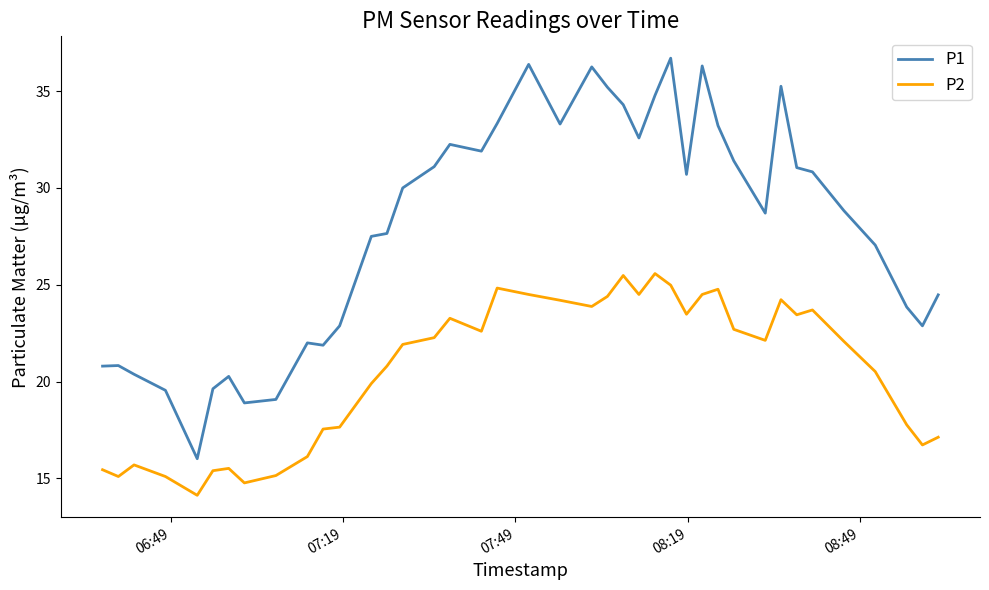

Which series has the widest spread of values?

P1